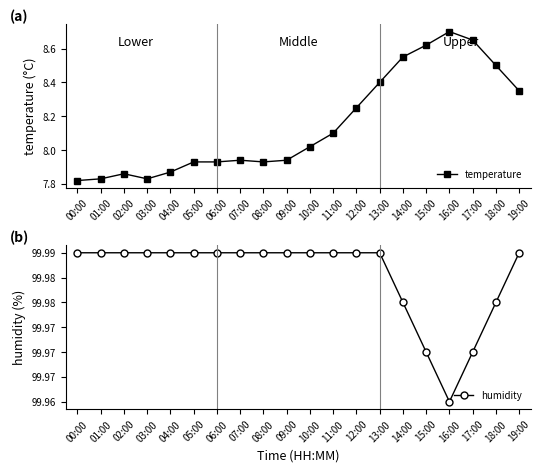

True or false: temperature and humidity intersect in this chart.

False